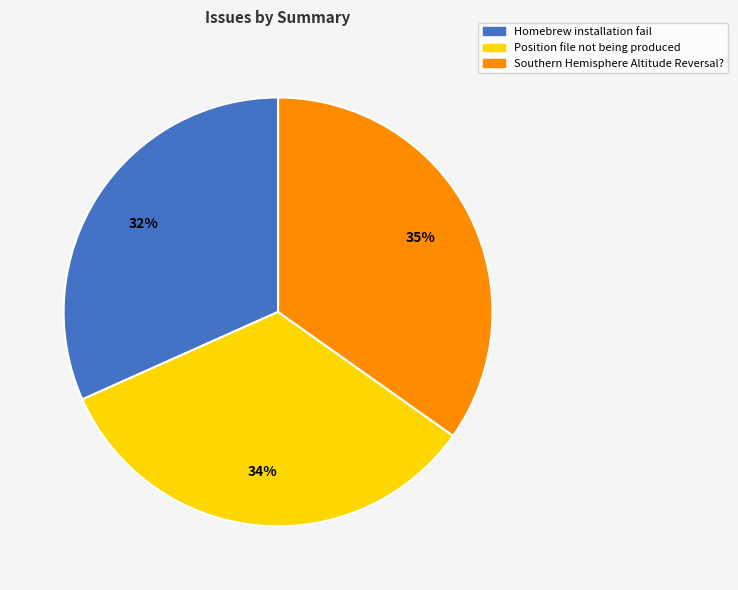

Approximately how many times larger is the value at Southern Hemisphere Altitude Reversal? compared to Position file not being produced?

1.0